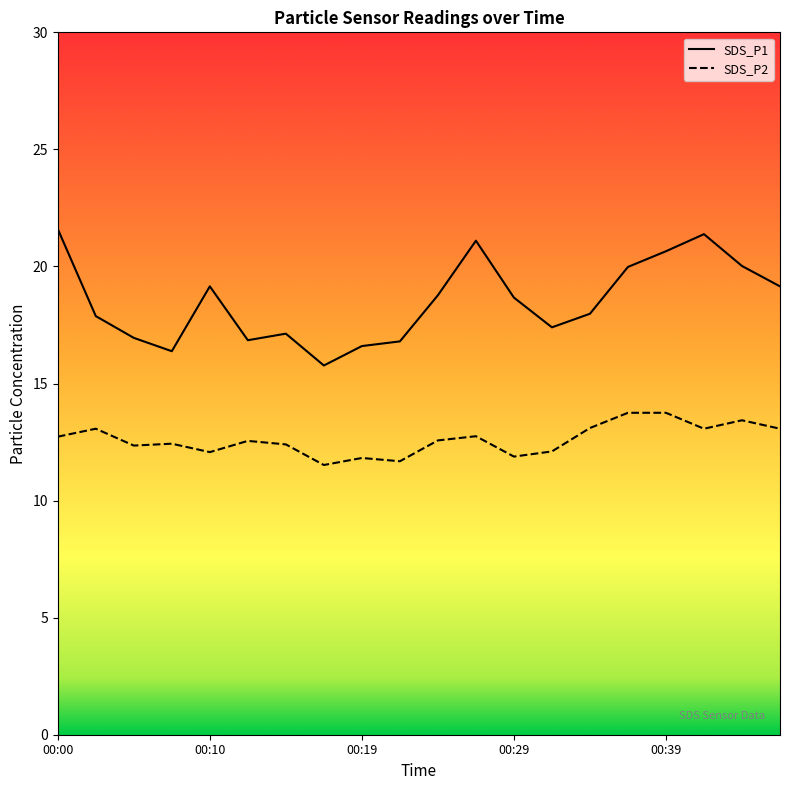

True or false: SDS_P1 and SDS_P2 cross at least once.

False